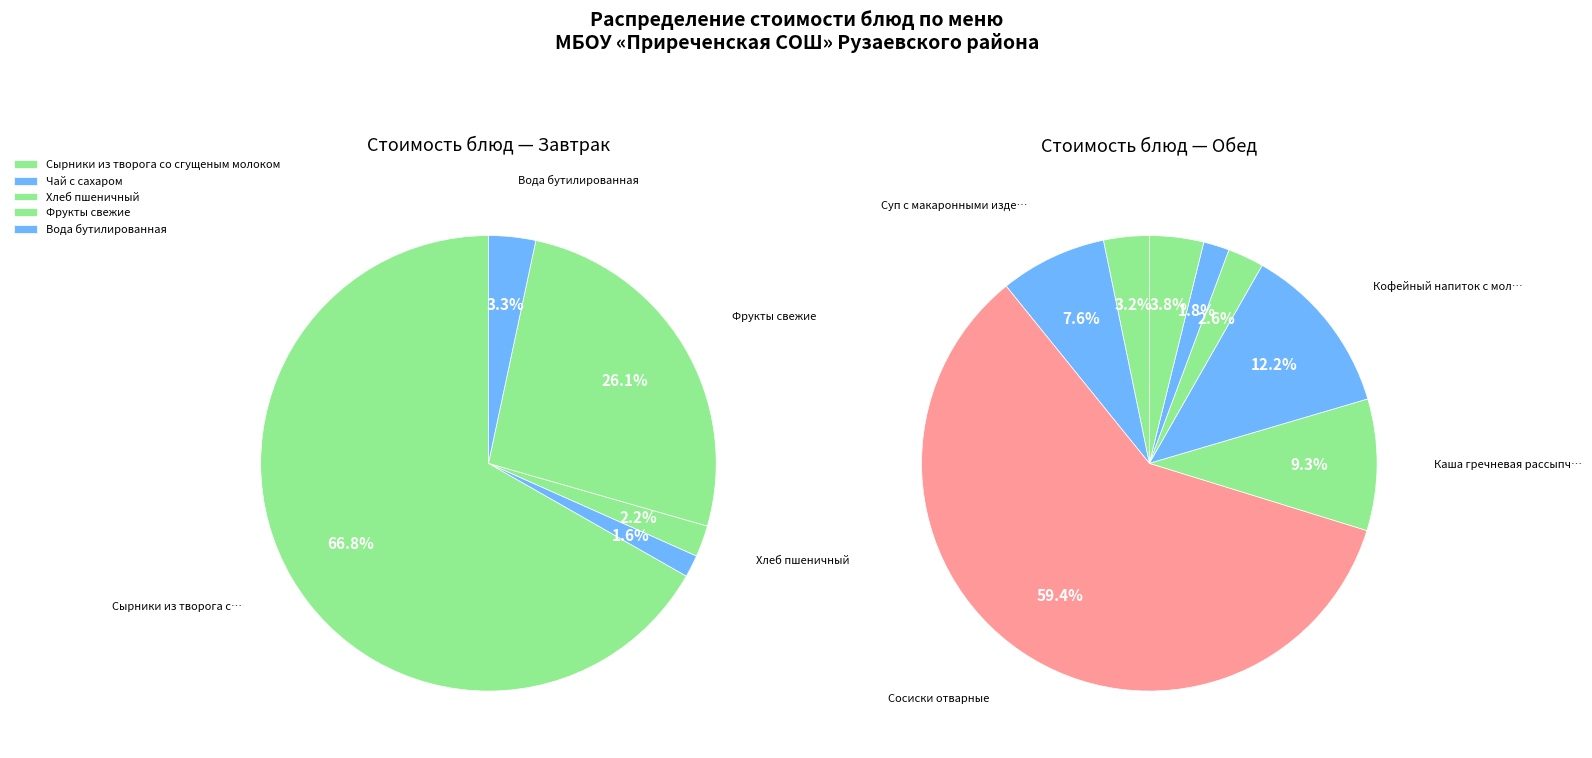

Does Салат из белокочанной капусты represent more than half of the total?

No